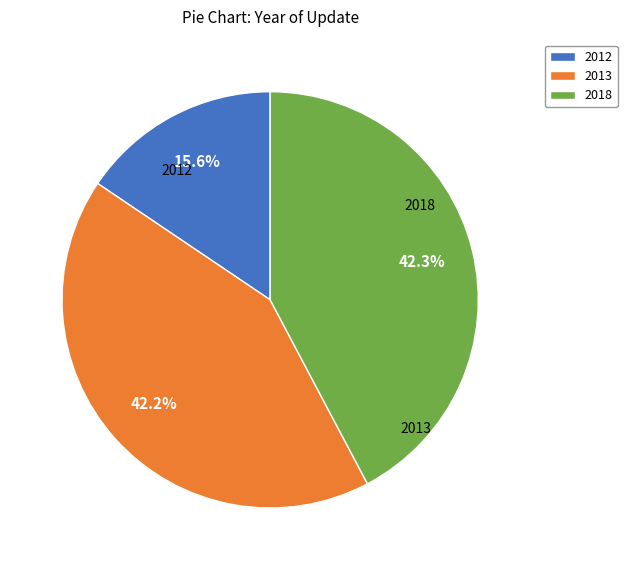

Does any single category account for the majority?

No